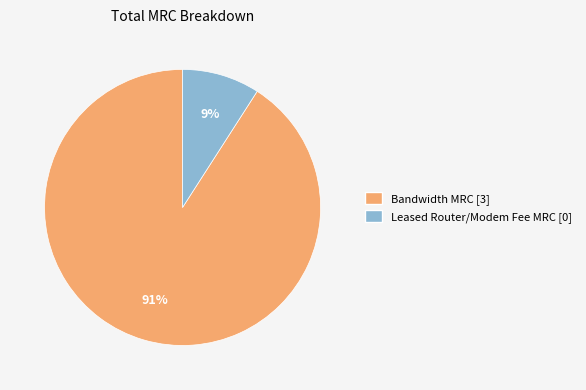

Does any single category account for the majority?

Yes